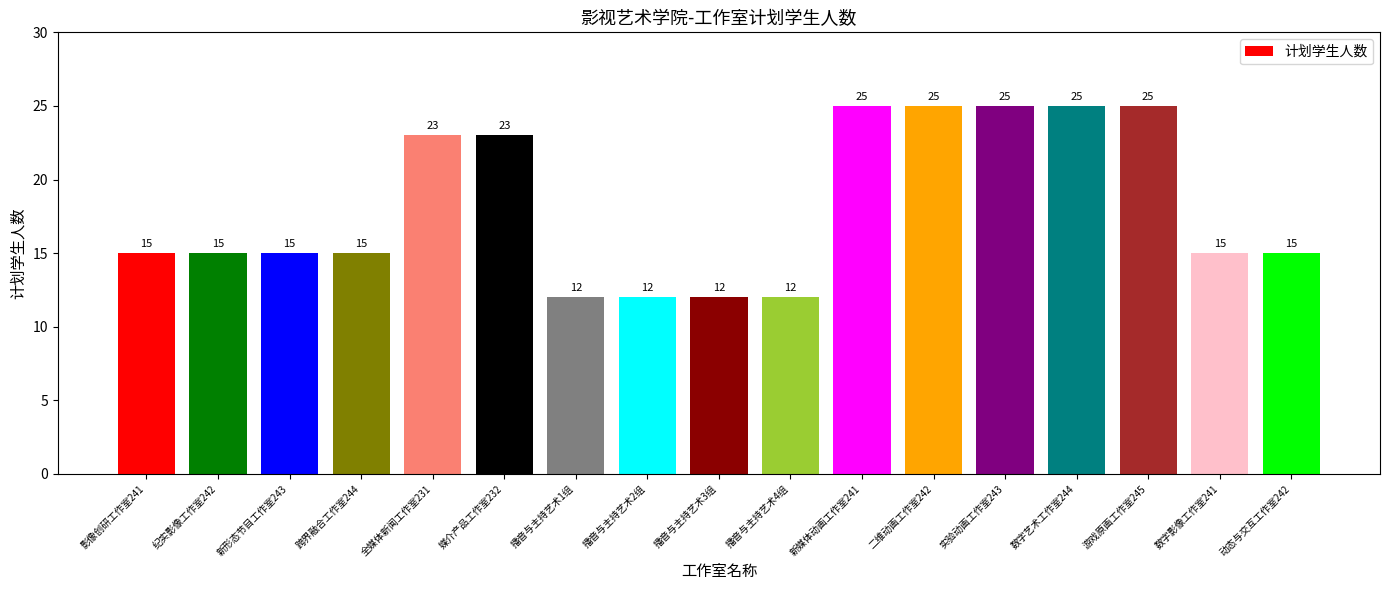

Reading right to left, what are all the values shown in this chart?

动态与交互工作室242=15	数字影像工作室241=15	游戏原画工作室245=25	数字艺术工作室244=25	实验动画工作室243=25	二维动画工作室242=25	新媒体动画工作室241=25	播音与主持艺术4组=12	播音与主持艺术3组=12	播音与主持艺术2组=12	播音与主持艺术1组=12	媒介产品工作室232=23	全媒体新闻工作室231=23	跨界融合工作室244=15	新形态节目工作室243=15	纪实影像工作室242=15	影像创研工作室241=15